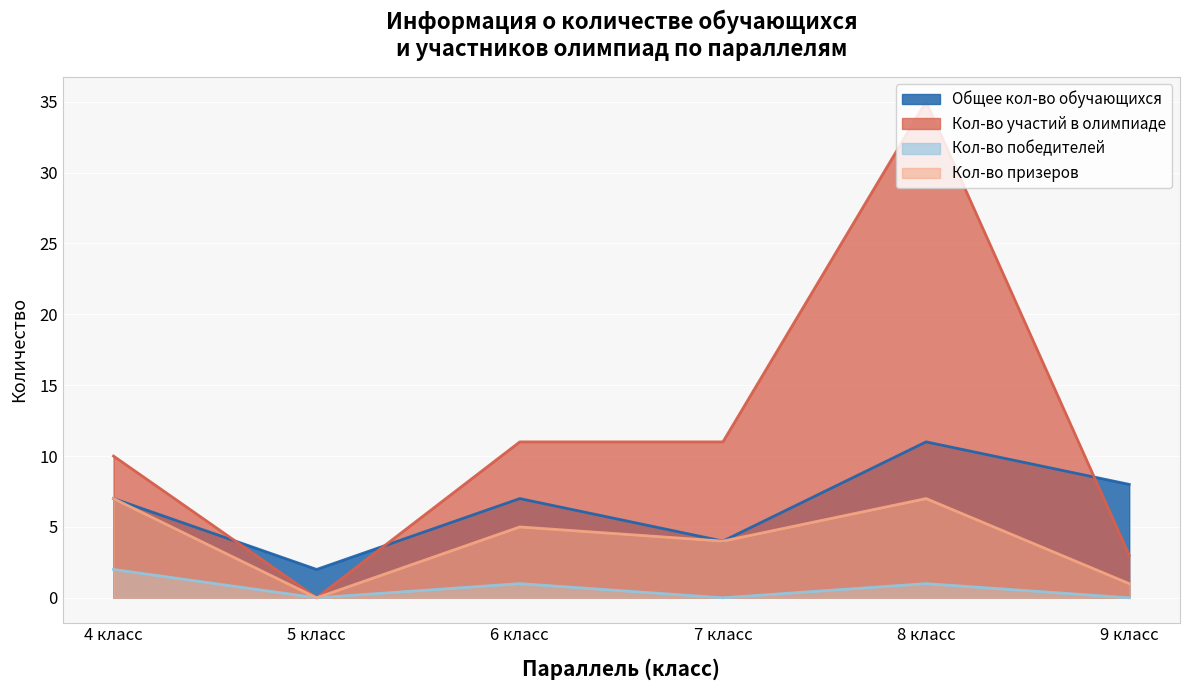

What is the label of the 3rd point from the right?

7 класс